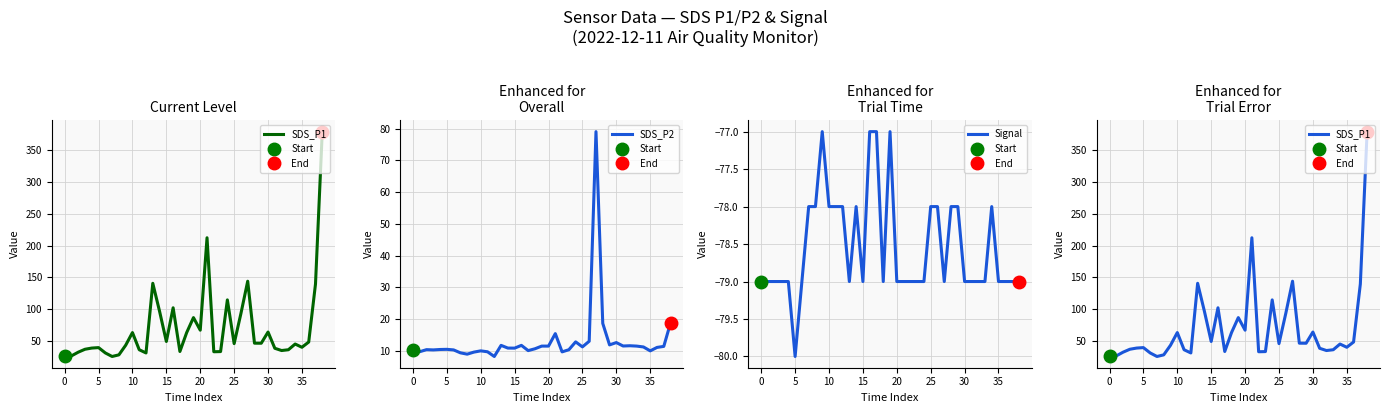

What is the difference between the Signal values at 22 and 14?

1.0